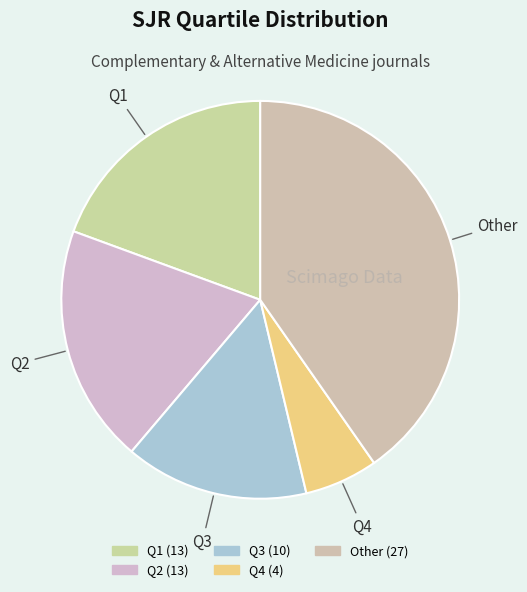

What is the smallest slice in the pie chart?

Q4